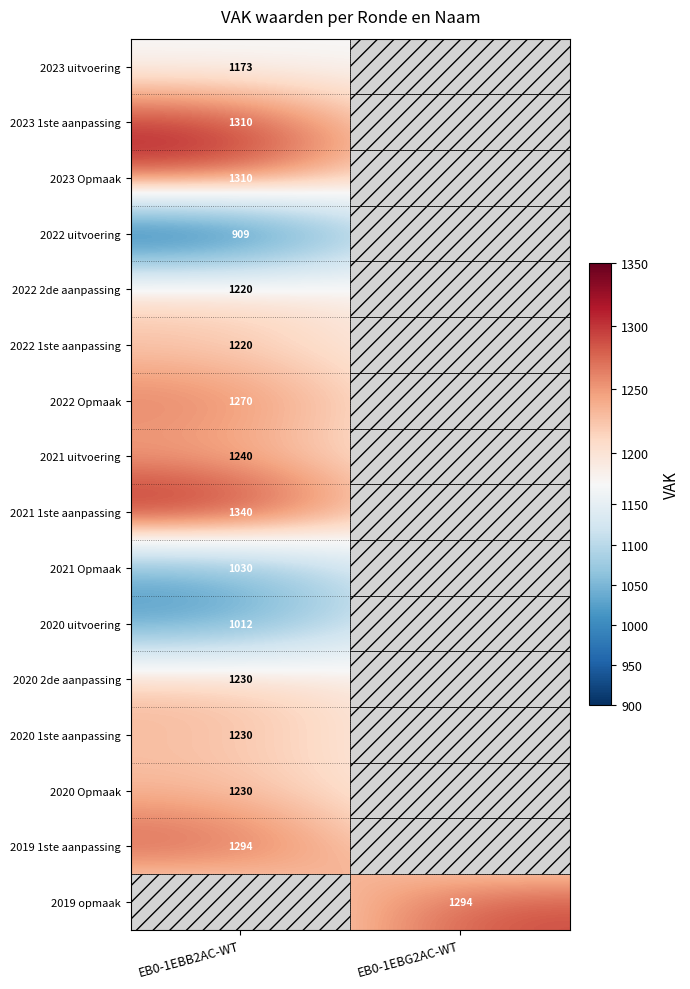

Is it true that 2021 1ste aanpassing equals 1340 at EB0-1EBB2AC-WT?

True